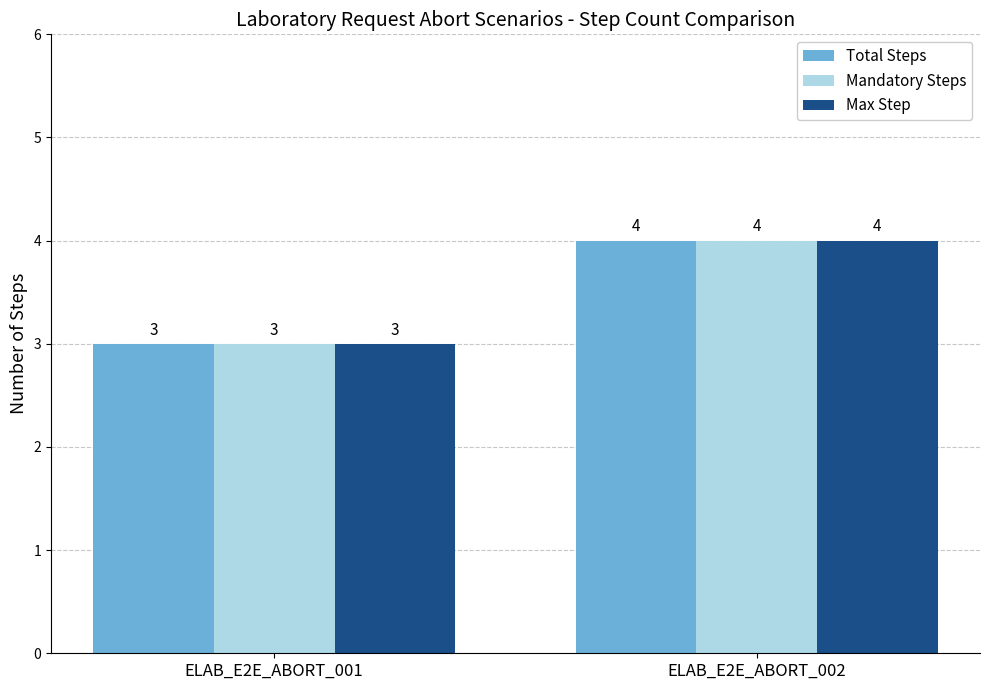

What is the value of the Total Steps bar at the 1st from the left?

3